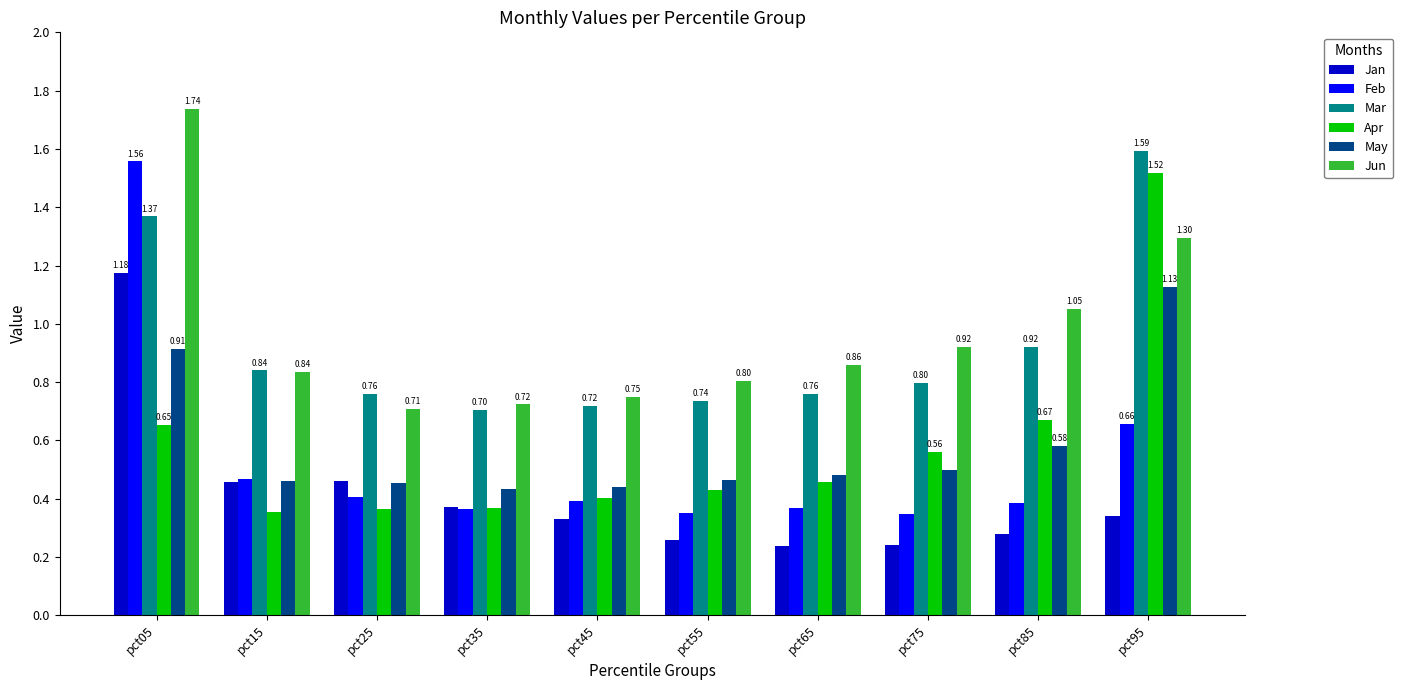

What are all the series names shown in the legend?

Jan, Feb, Mar, Apr, May, Jun